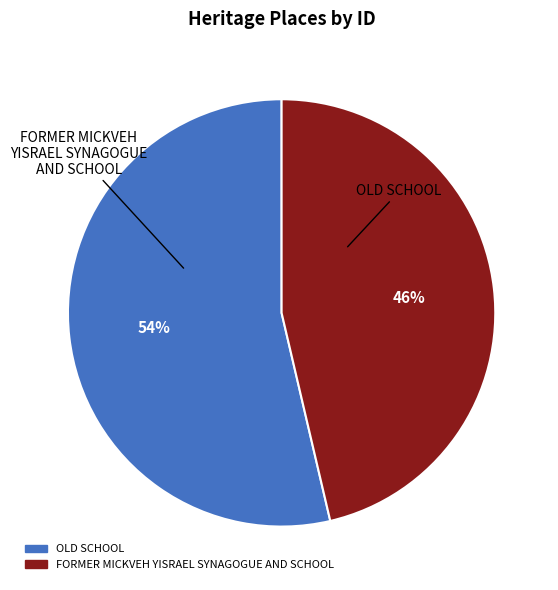

What is the ratio of the value at OLD SCHOOL to the value at FORMER MICKVEH YISRAEL SYNAGOGUE AND SCHOOL?

1.2